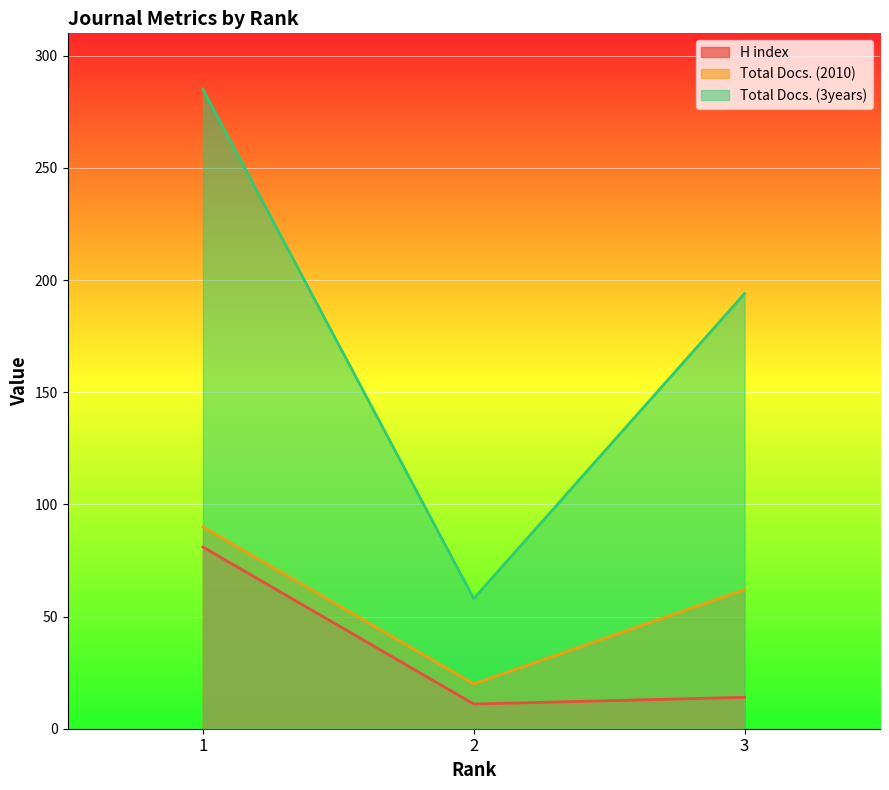

Count the number of data series in this chart.

3